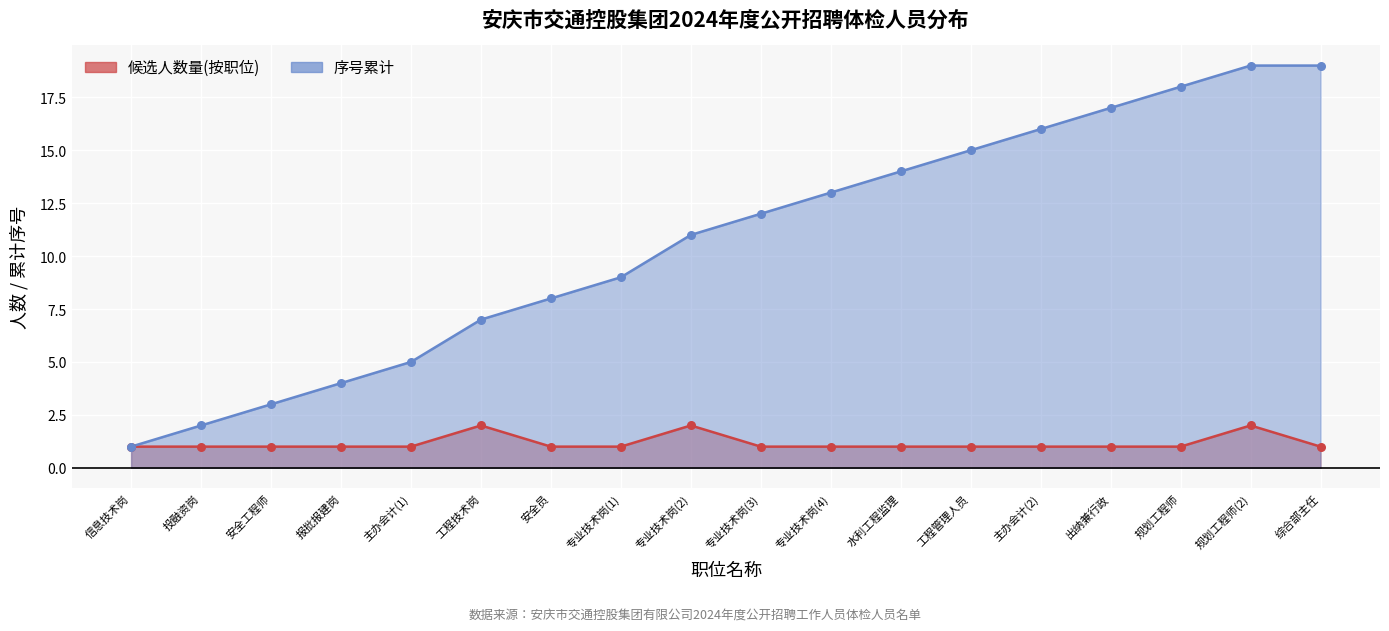

Which series reaches the maximum Y coordinate?

序号累计